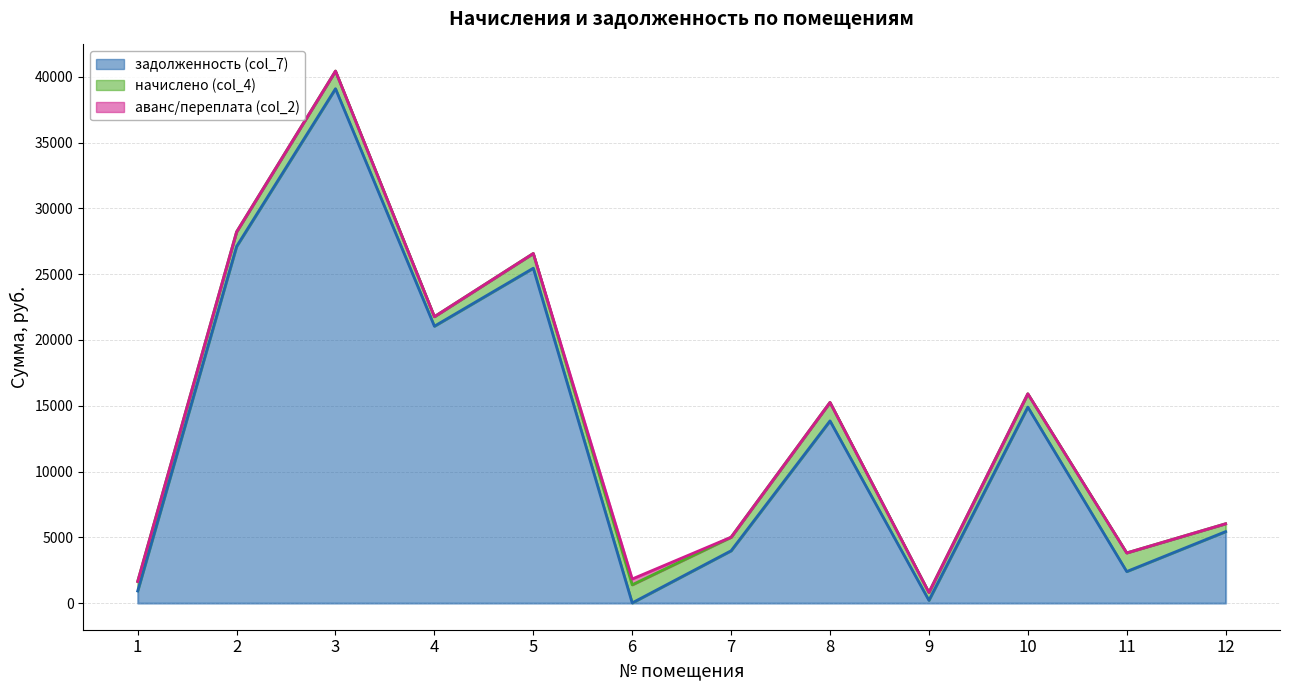

Which series has the largest range (max minus min)?

задолженность (col_7)